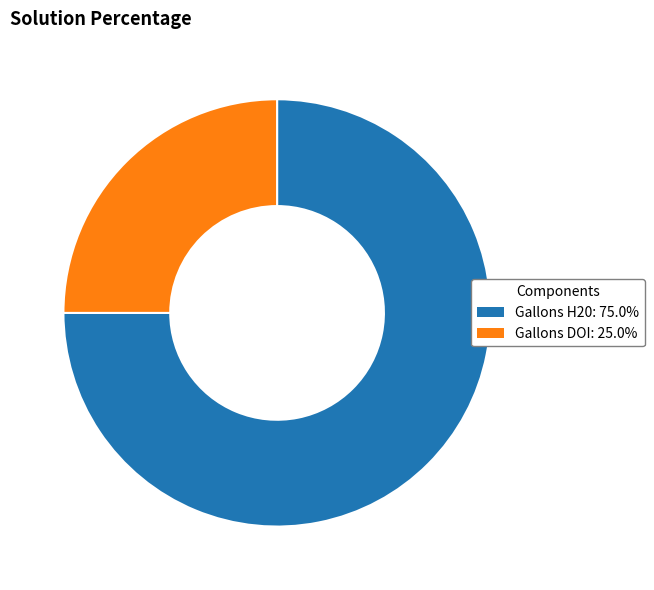

How many segments does this pie chart have?

2